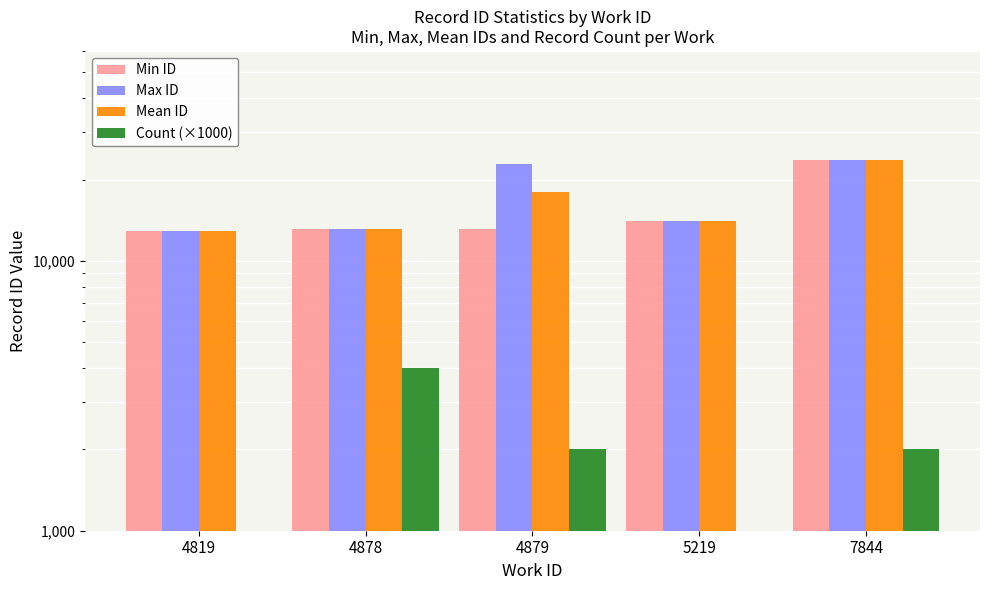

Reading left to right, transcribe all the data shown in this chart.

Min ID: 4819=12877.0	4878=13079.0	4879=13092.0	5219=14042.0	7844=23671.0
Max ID: 4819=12877.0	4878=13086.0	4879=22887.0	5219=14042.0	7844=23676.0
Mean ID: 4819=12877.0	4878=13082.8	4879=17989.5	5219=14042.0	7844=23673.5
Count (×1000): 4819=1000.0	4878=4000.0	4879=2000.0	5219=1000.0	7844=2000.0